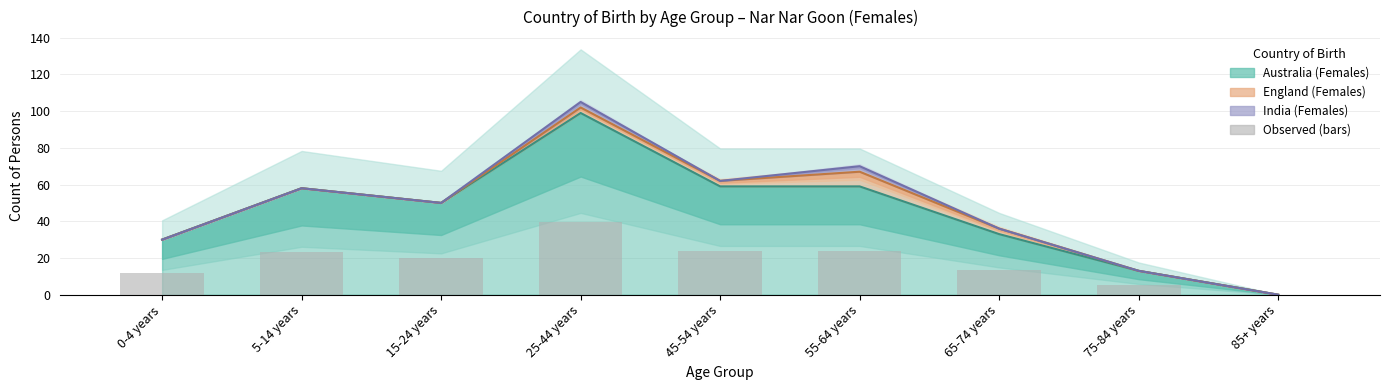

Which category has the lowest value across all series?

85+ years